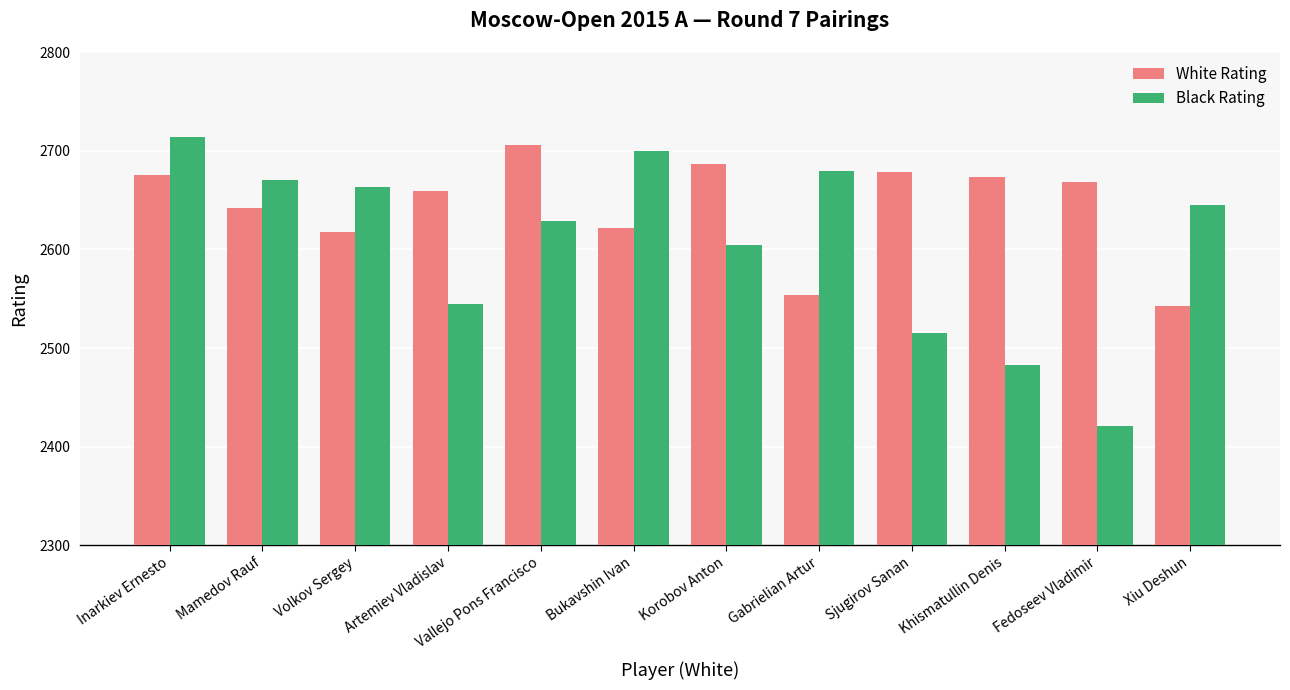

The Black Rating series shows 2645 at Xiu Deshun. True or false?

True